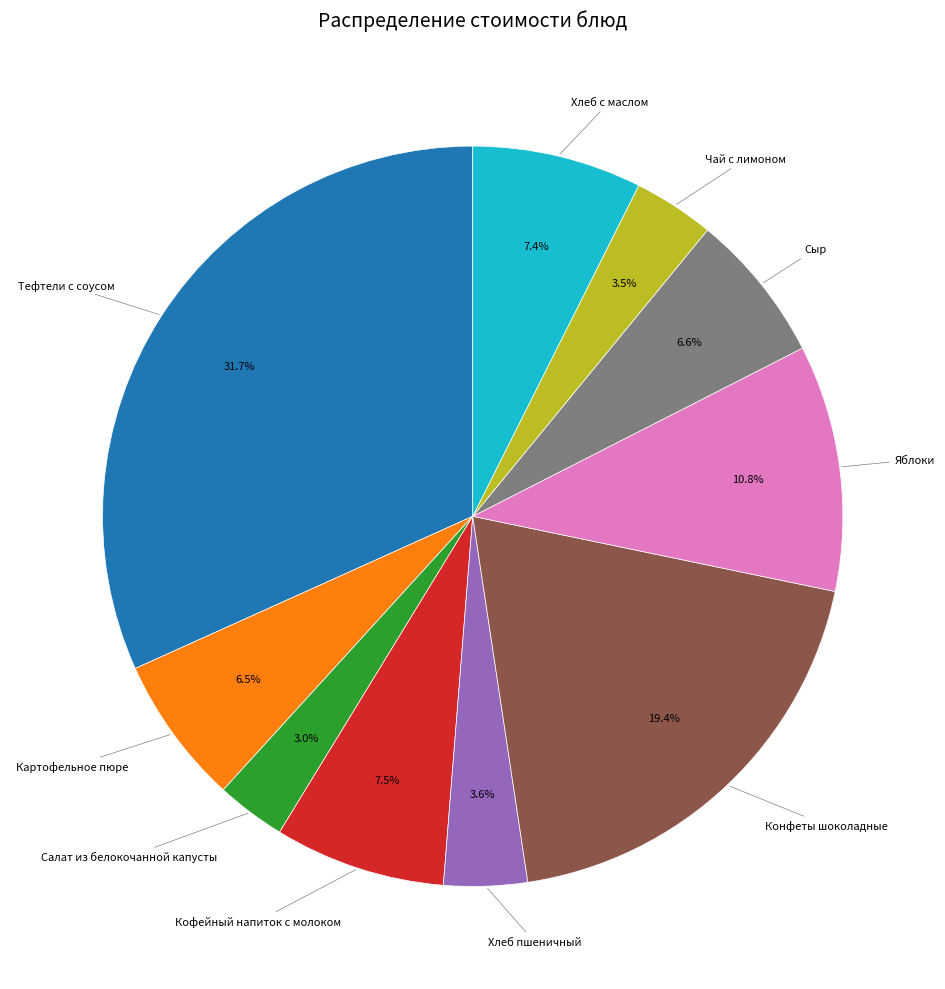

To the nearest percent, what is the average slice percentage?

10%